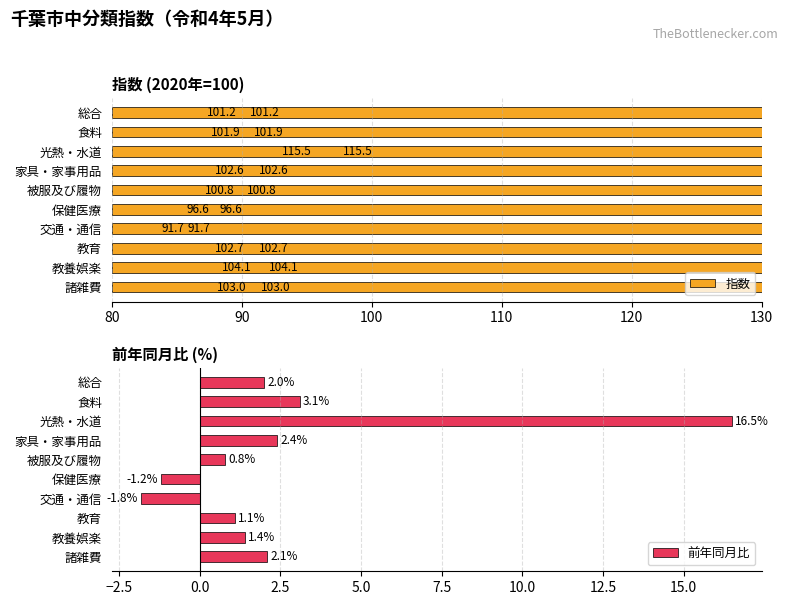

What is the difference between the maximum and minimum values in the 前年同月比 series?

18.3